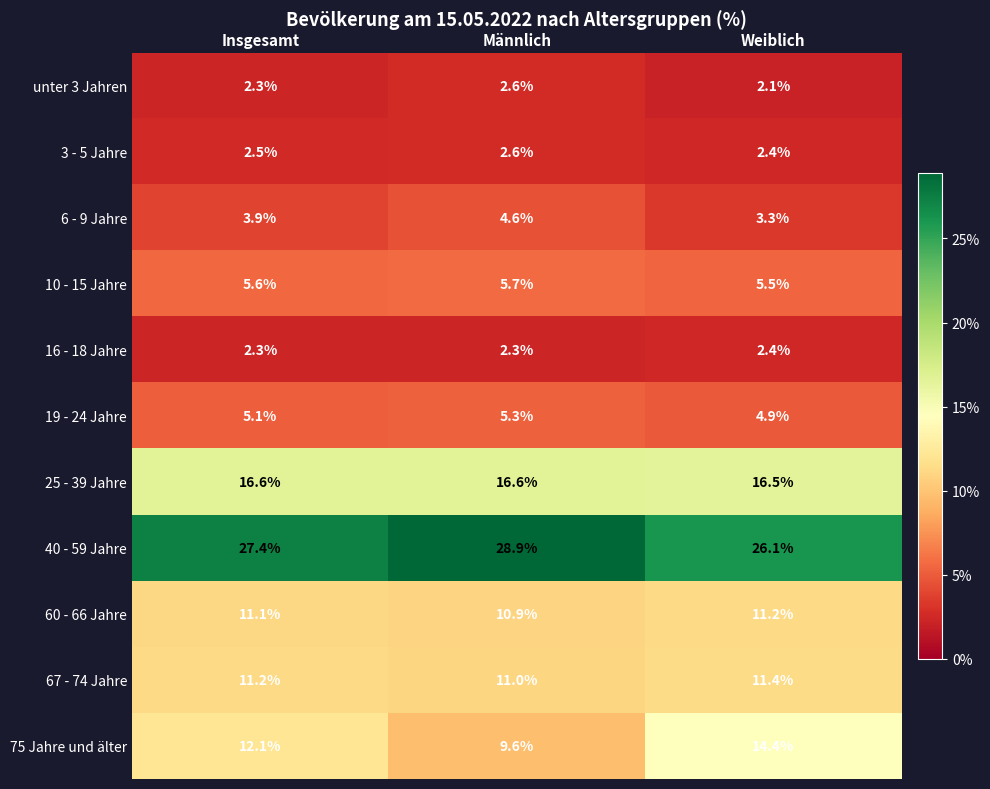

True or false: 16 - 18 Jahre has a value of 3.5 at Männlich.

False